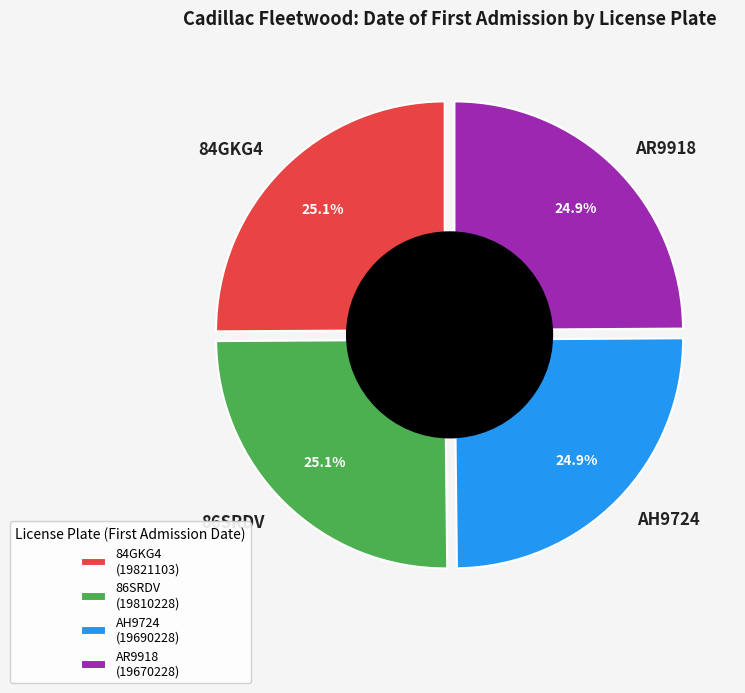

What is the smallest slice in the pie chart?

AR9918